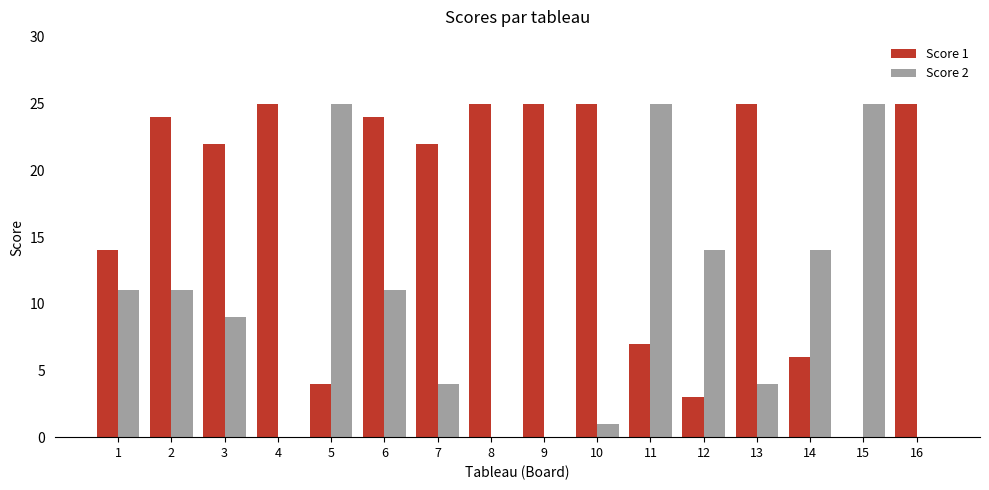

Does the chart contain stacked bars?

No